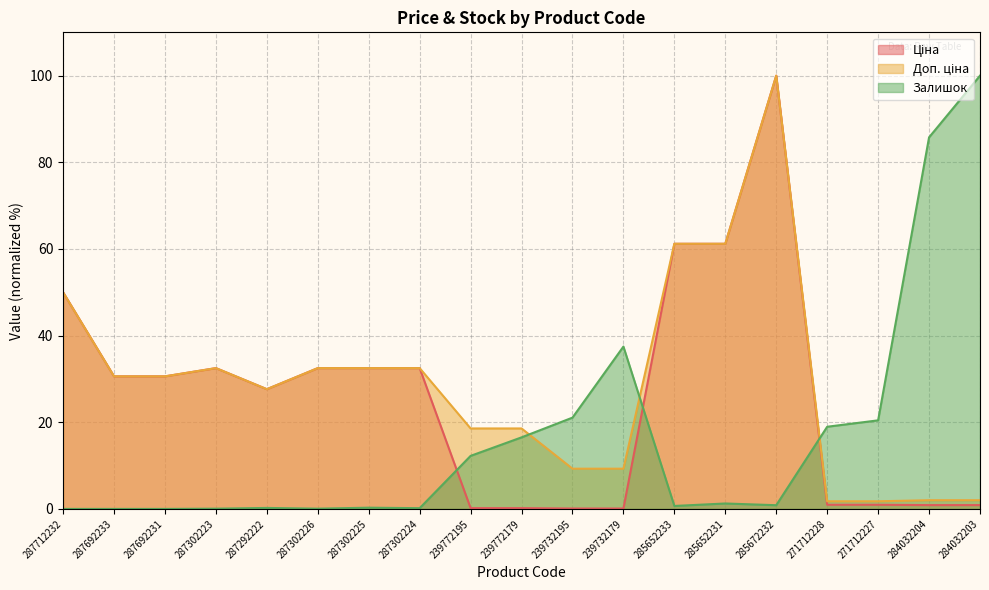

How many data points in Ціна are above 30?

10